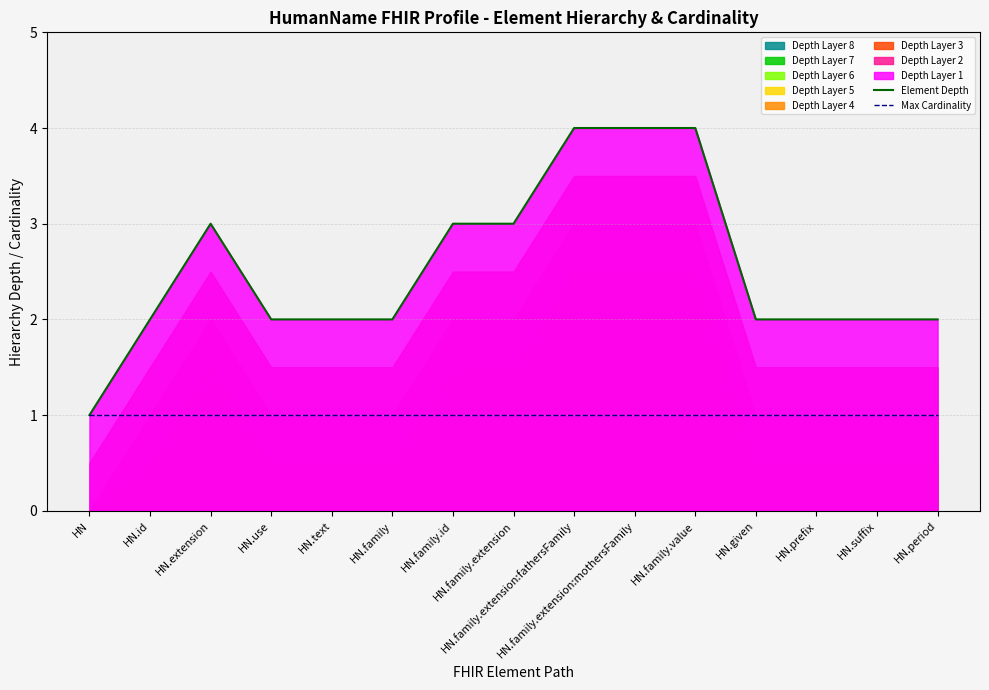

Which has a higher value, HN.given or HN.prefix?

HN.given